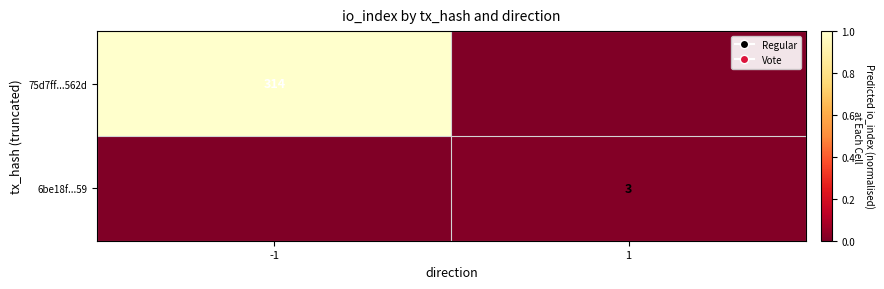

Is the value of 6be18f...59 at 1 greater than the value of 75d7ff...562d at -1?

No